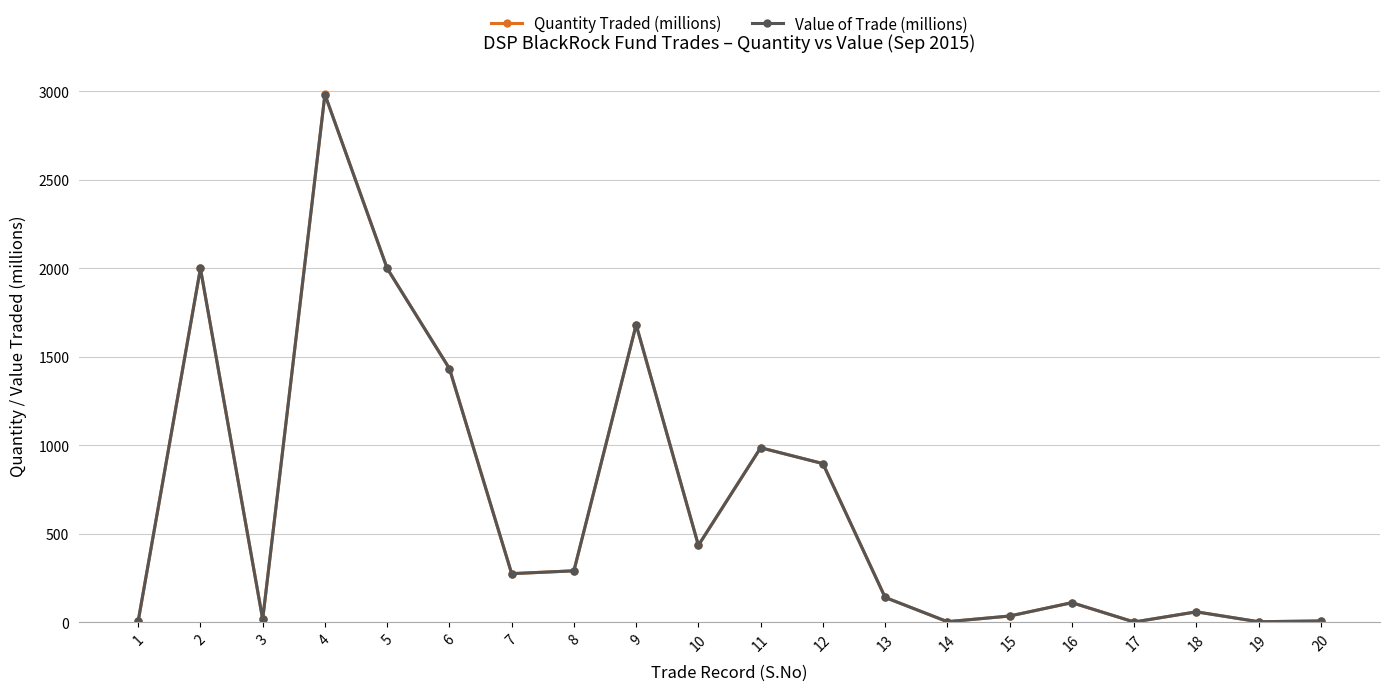

What value does the Value of Trade (millions) series have at 3?

17.0